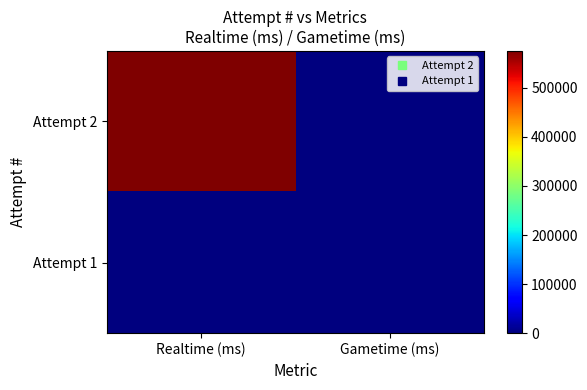

Between Gametime (ms) and Realtime (ms), which is larger?

Realtime (ms)